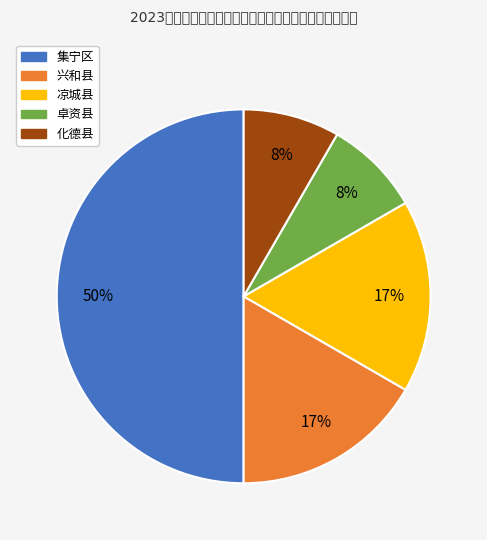

Which slice is the largest?

集宁区